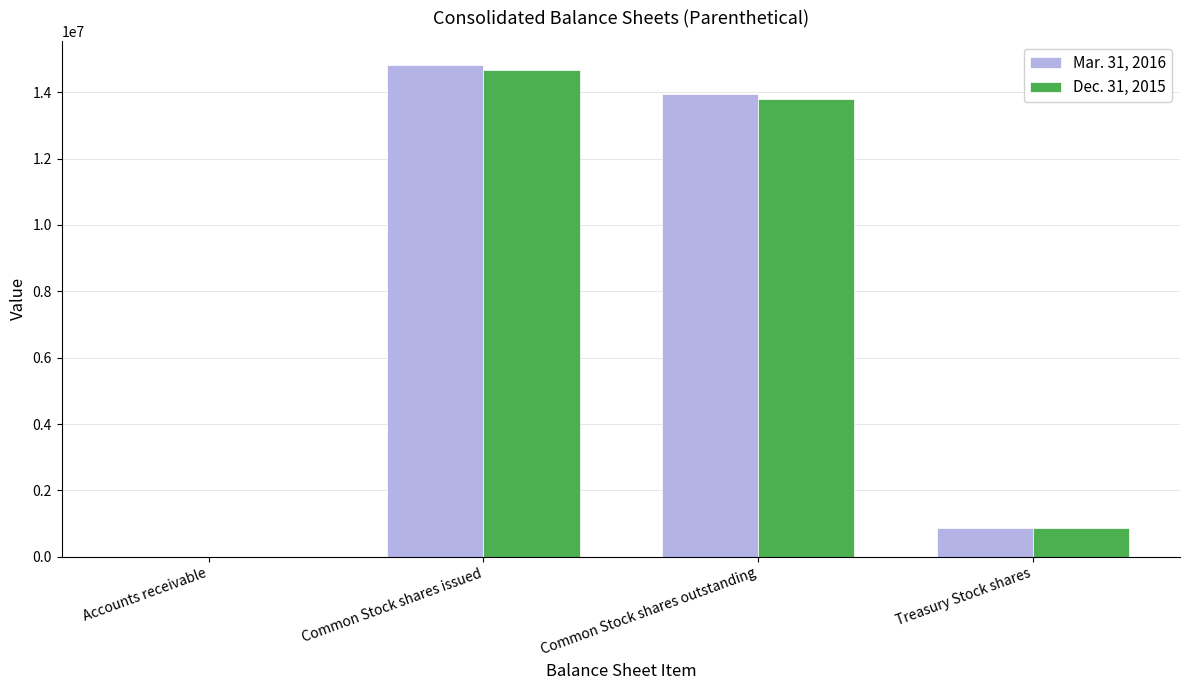

Count the number of categories in the chart.

4